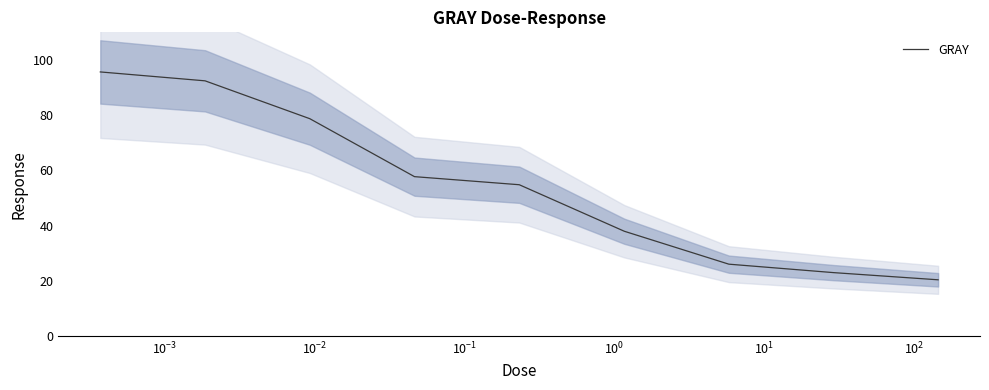

What is the maximum value for GRAY?

95.7